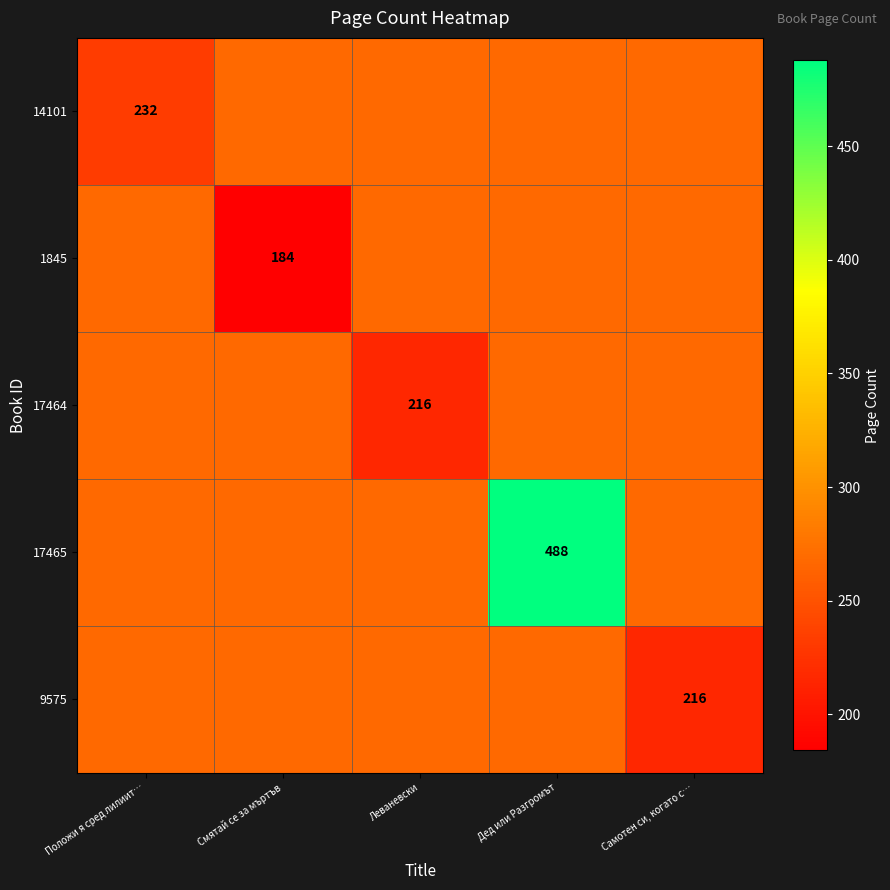

What is the sum of all 14101 values?

1300.8